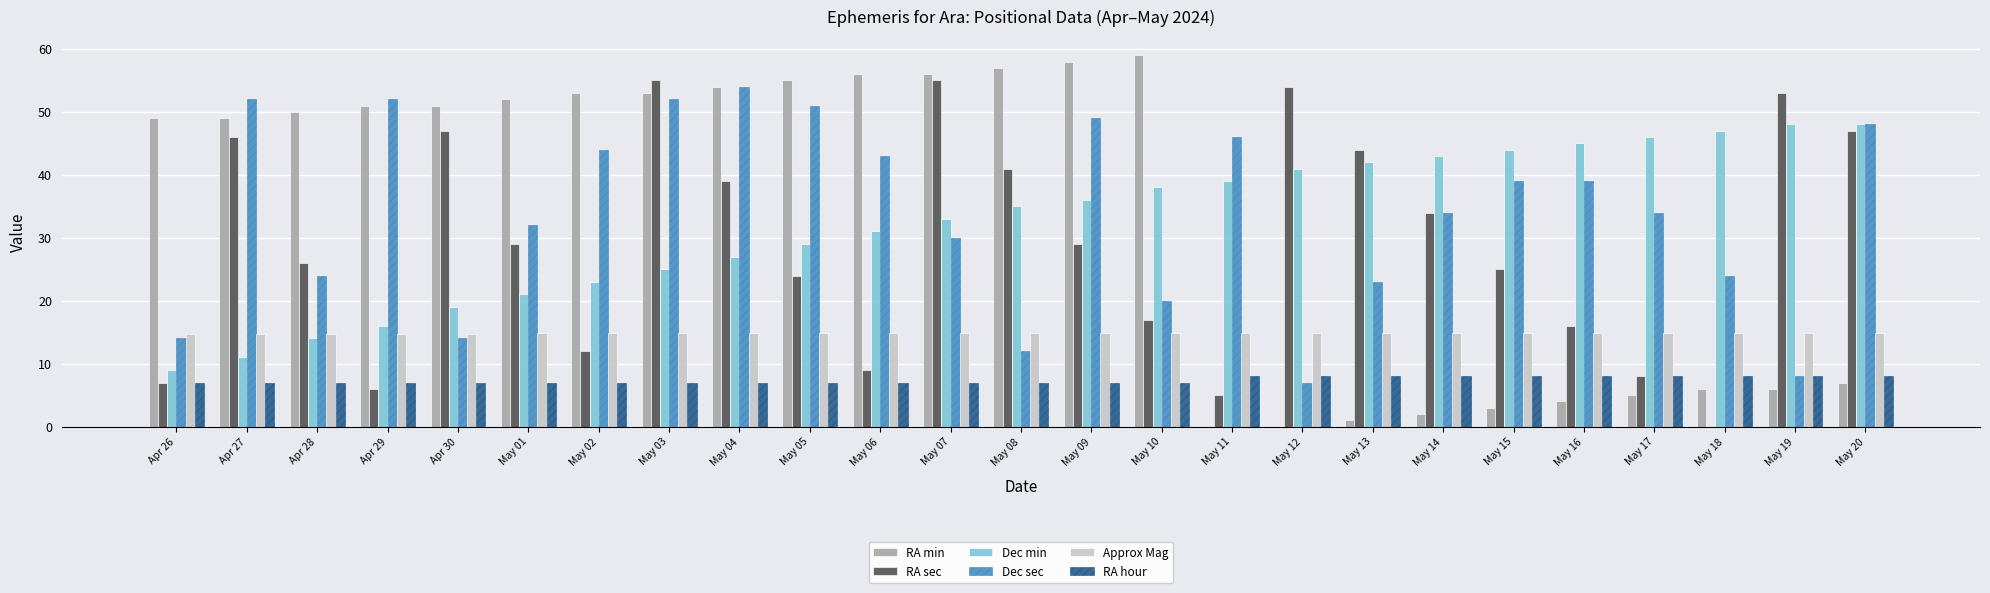

Is it true that Approx Mag equals 9.3 at May 15?

False